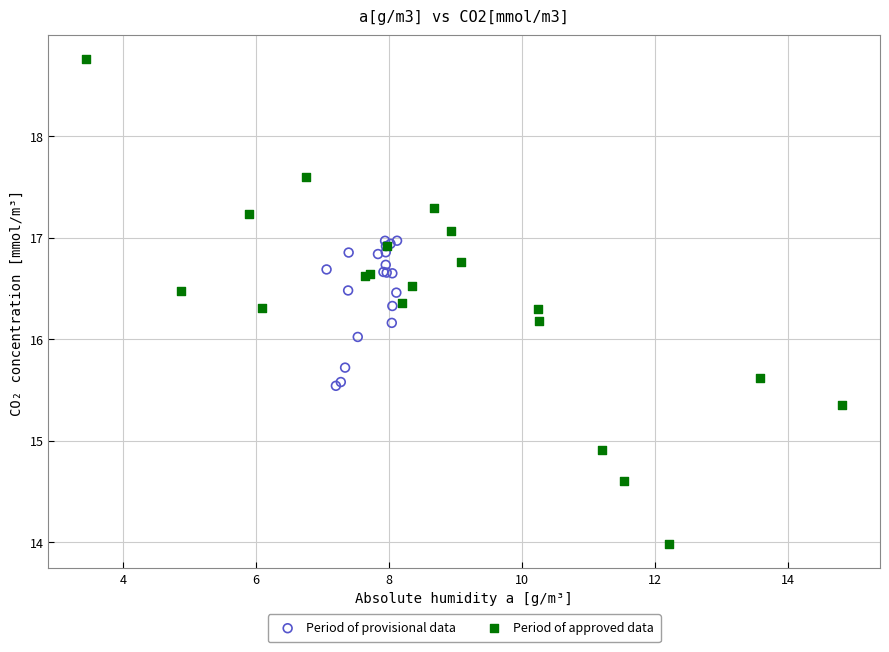

Which series has the widest spread of Y values?

Period of approved data